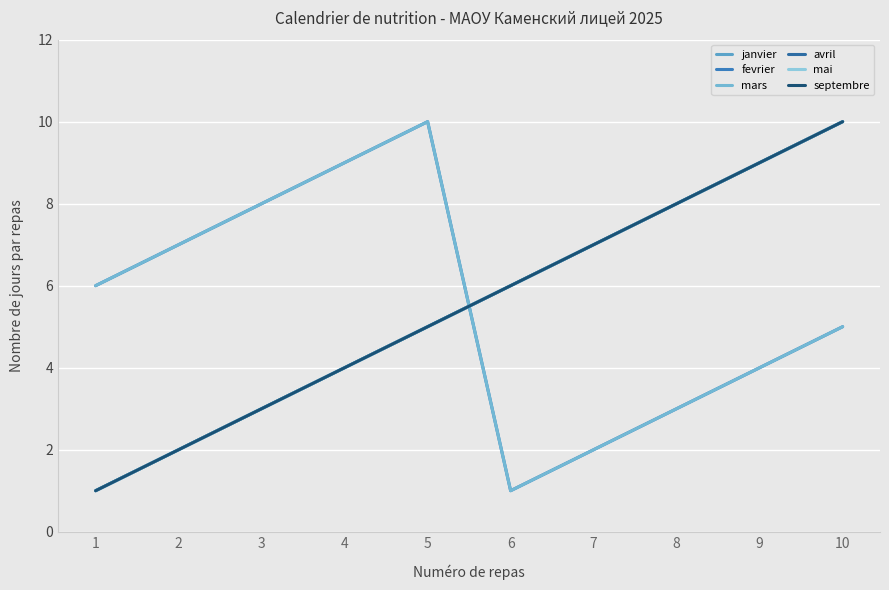

Is this an area chart (filled region under the line)?

No